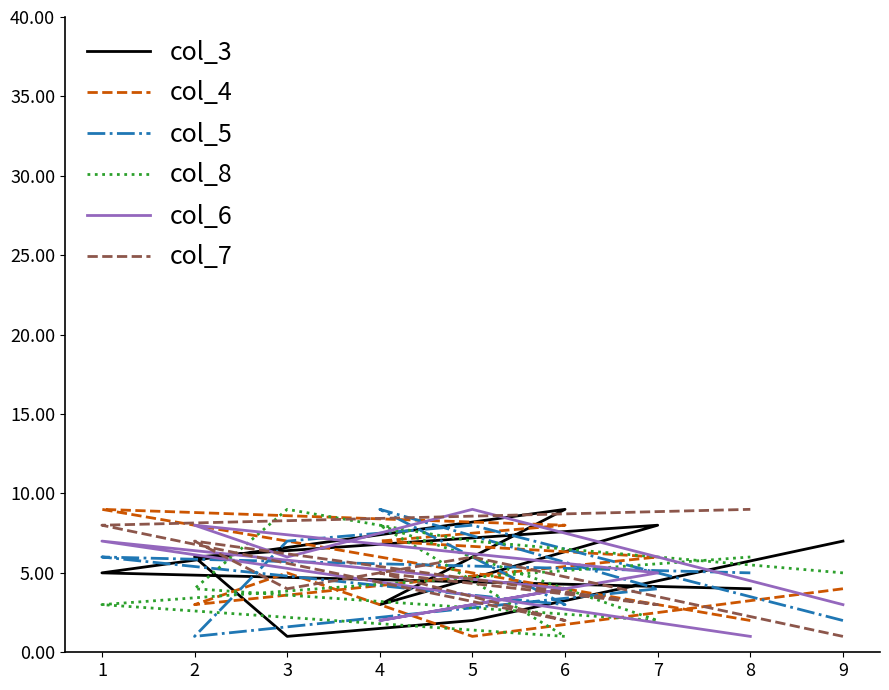

What is the average value of the col_3 series?

5